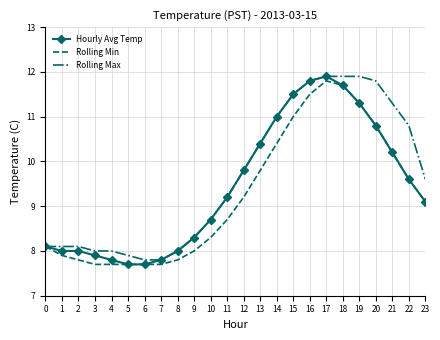

True or false: Rolling Max has a value of 2.9 at 17.

False